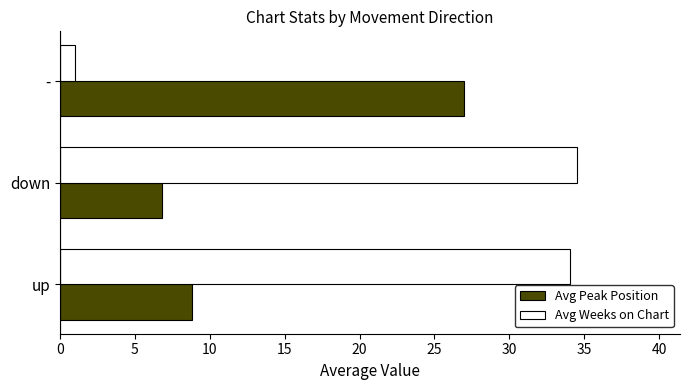

What is the spread (max minus min) of values at -?

26.0